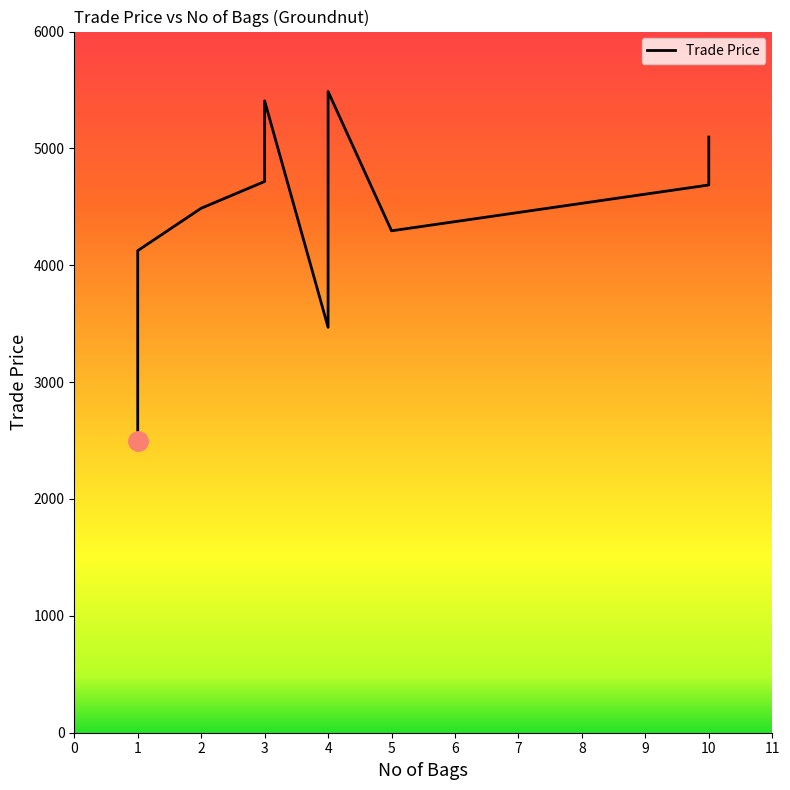

What is the label of the 14th point from the left?

10